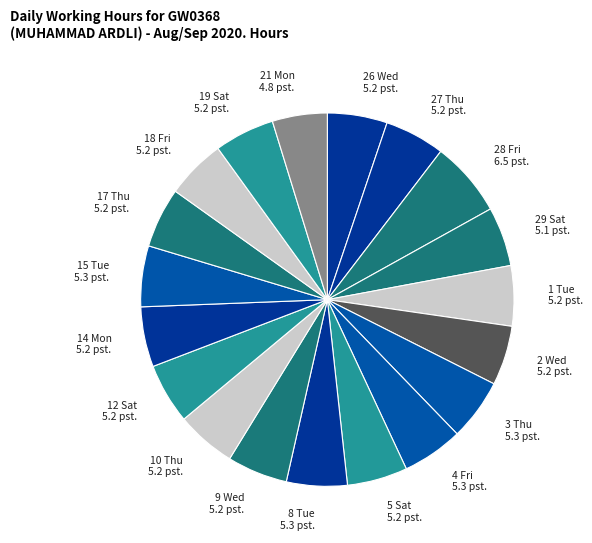

Combined, do 2 Wed 5.2 pst. and 3 Thu 5.3 pst. account for over 50%?

No